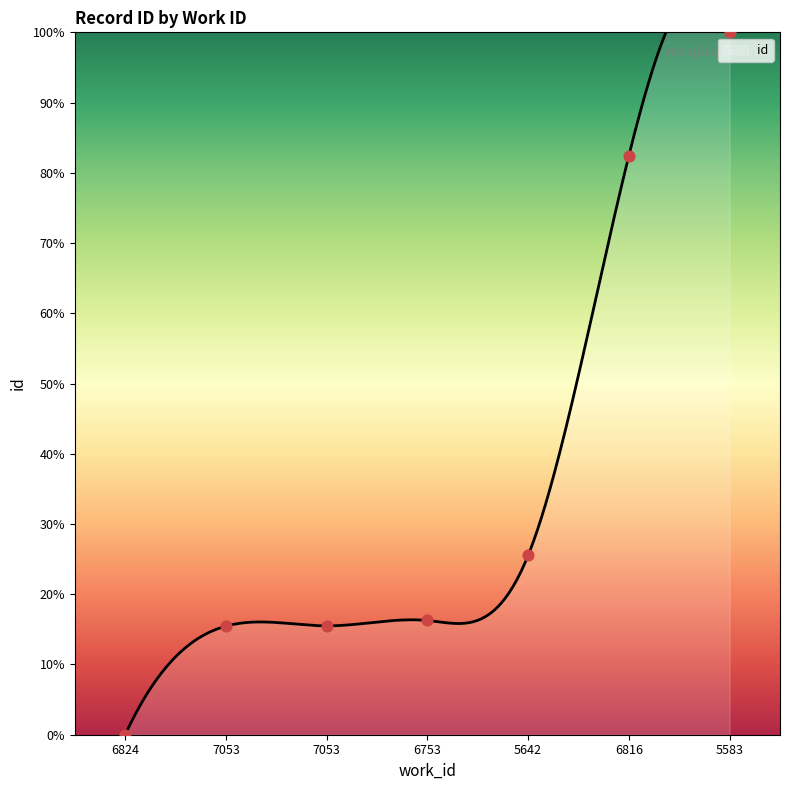

Which has a higher value, 5583 or 6816?

5583